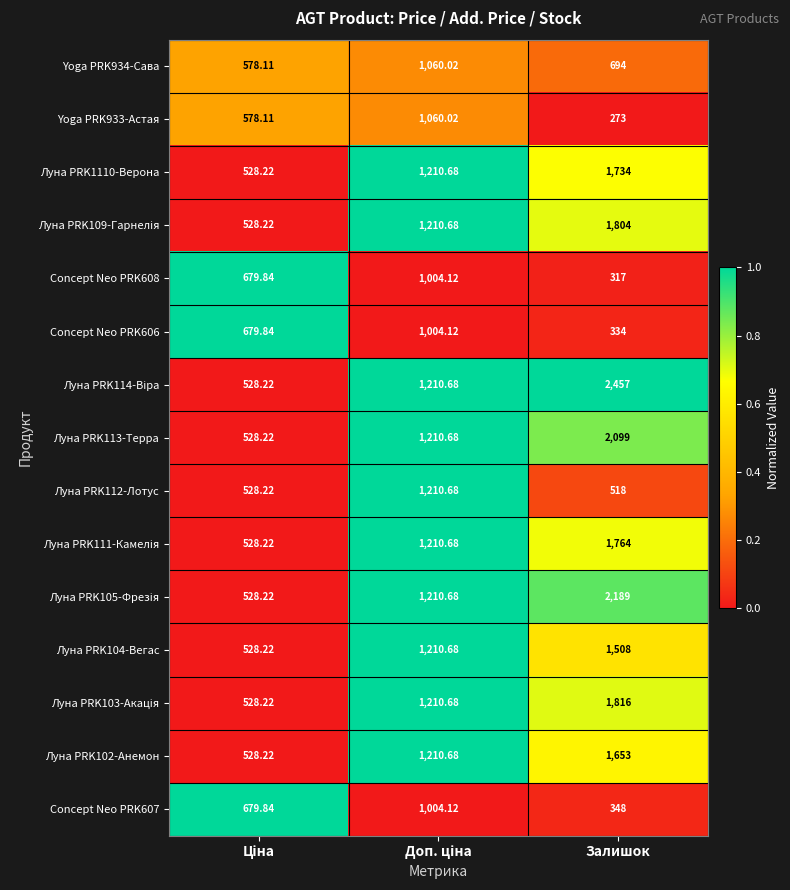

At which category is the sum across all series the highest?

Залишок